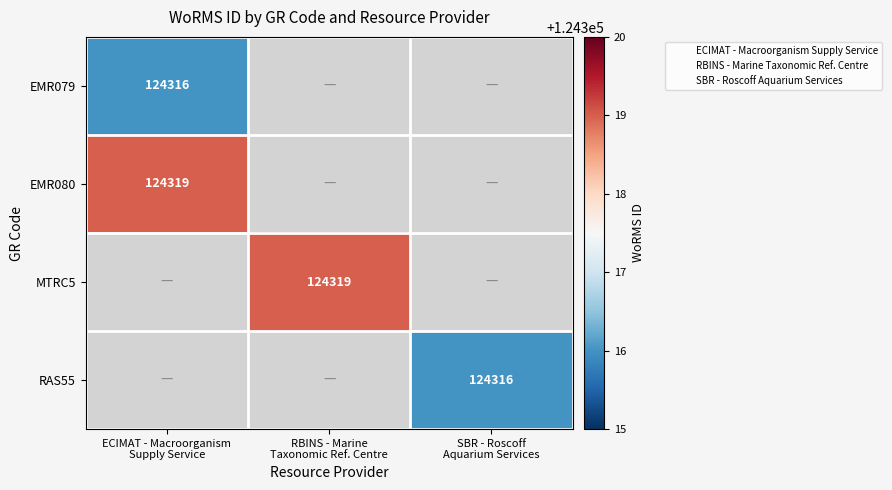

The RAS55 series shows -67770 at RBINS - Marine Taxonomic Ref. Centre. True or false?

False